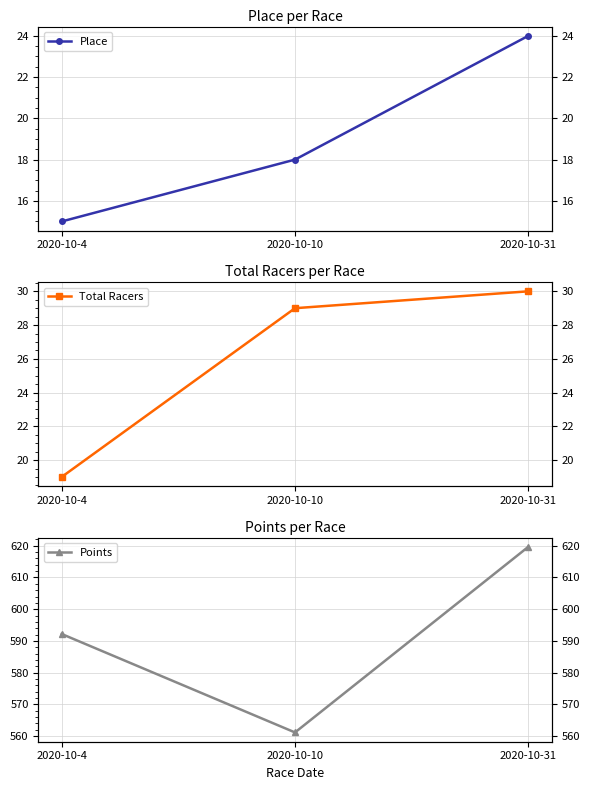

Reading left to right, transcribe all the data shown in this chart.

Place: 2020-10-4=15.0	2020-10-10=18.0	2020-10-31=24.0
Total Racers: 2020-10-4=19.0	2020-10-10=29.0	2020-10-31=30.0
Points: 2020-10-4=592.2	2020-10-10=561.2	2020-10-31=619.7